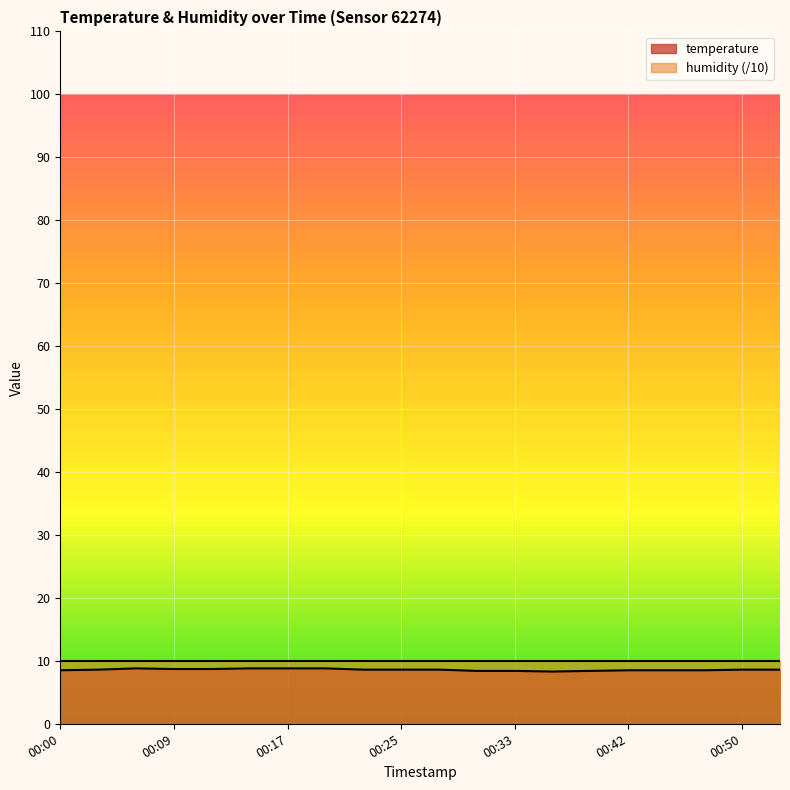

What is the average value?

8.6